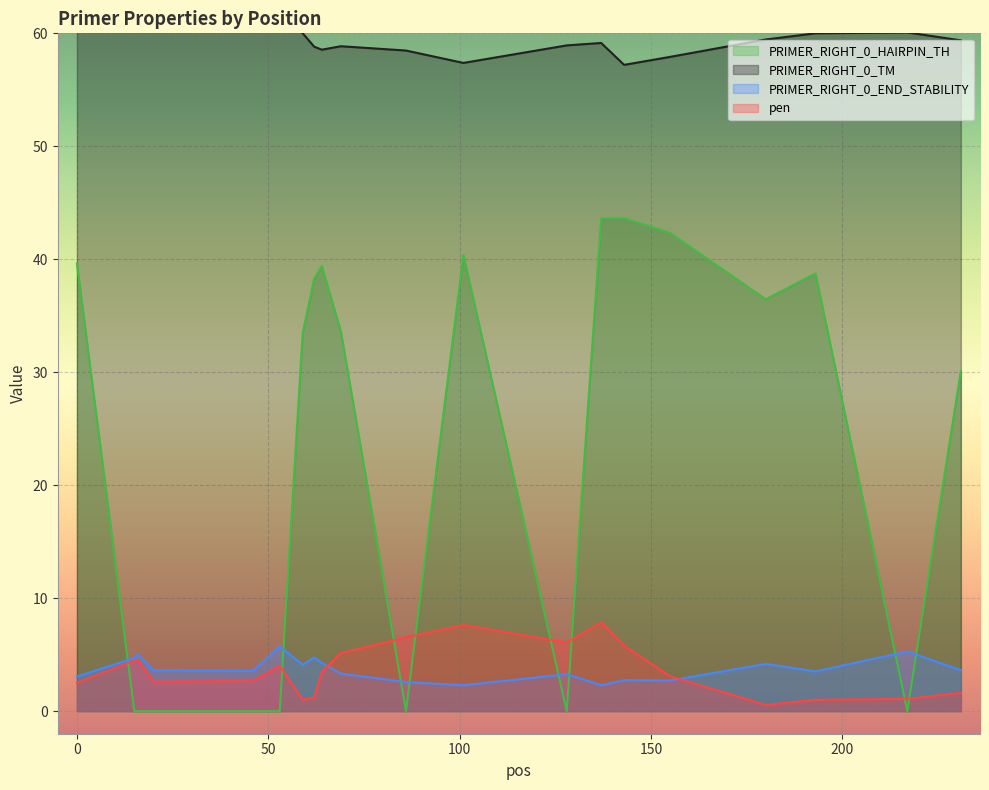

True or false: PRIMER_RIGHT_0_HAIRPIN_TH and PRIMER_RIGHT_0_TM intersect in this chart.

False